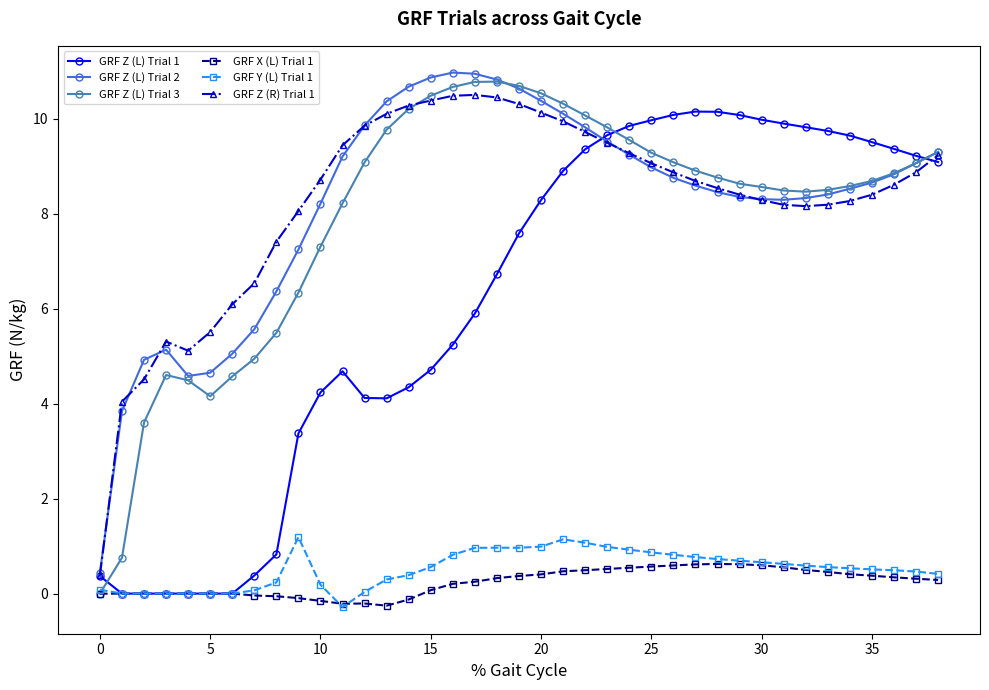

How many data points in GRF Z (L) Trial 3 are above 8?

28